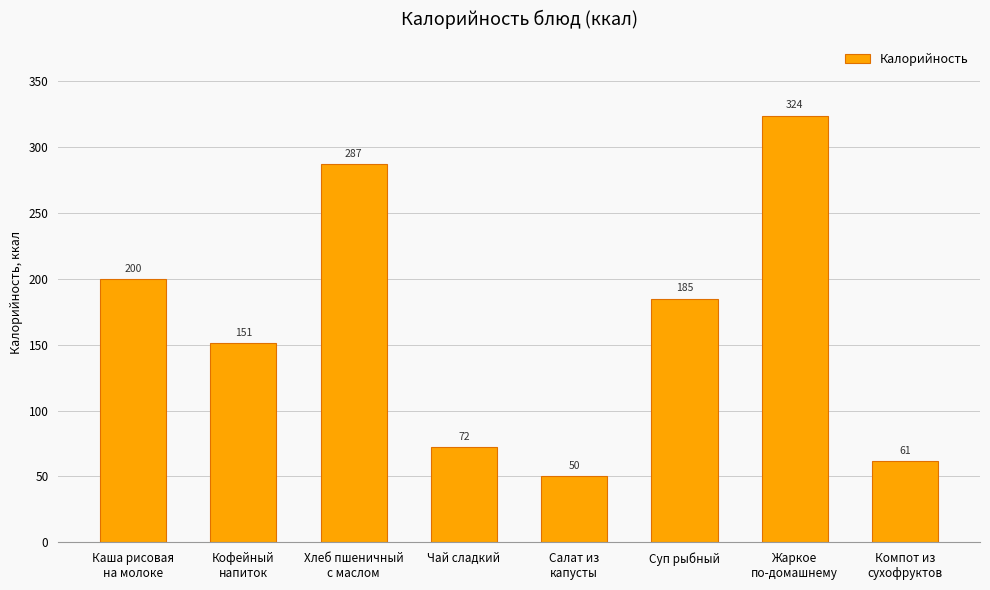

What is the average value?

166.3